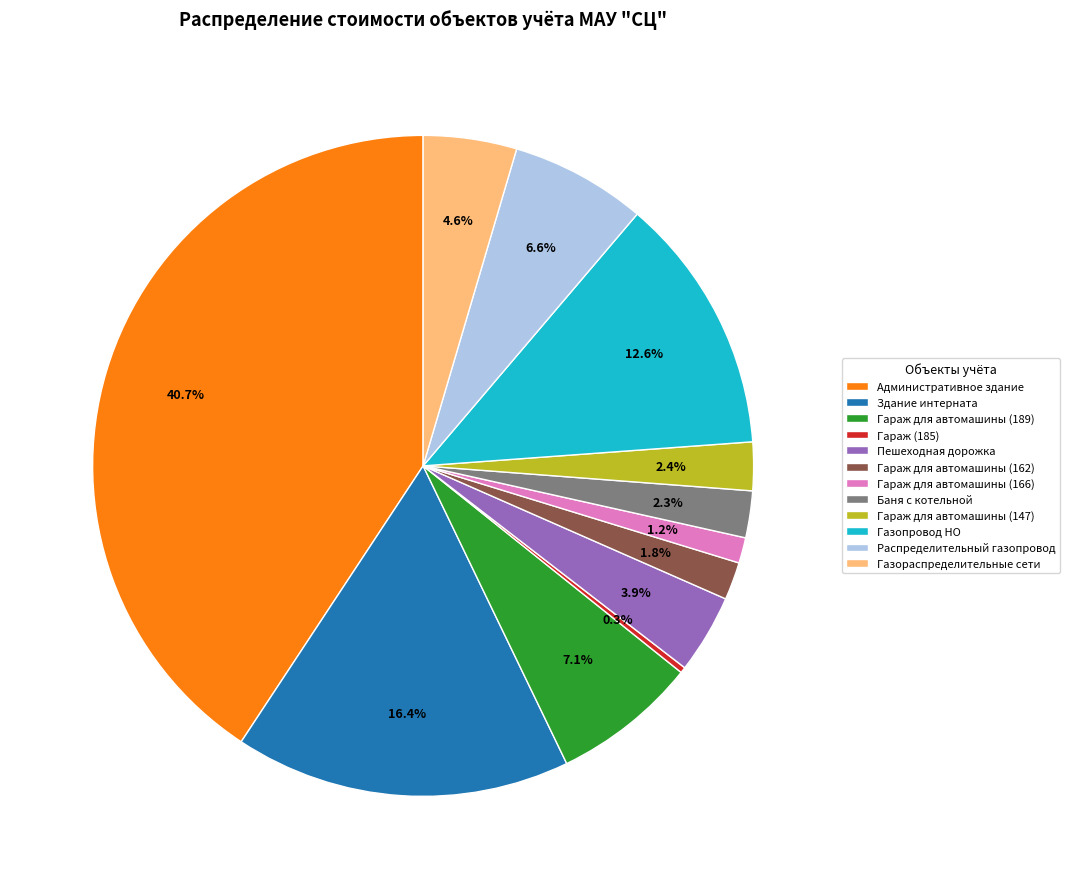

To the nearest percent, what is the difference between the Гараж для автомашины (162) and Пешеходная дорожка slice percentages?

2%